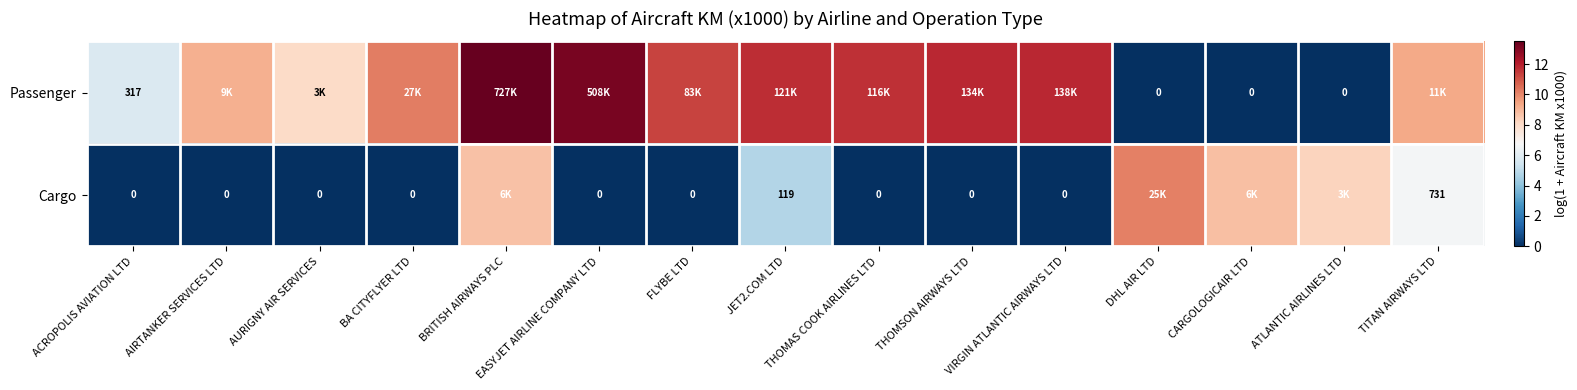

Which label corresponds to the smallest value in the chart?

DHL AIR LTD